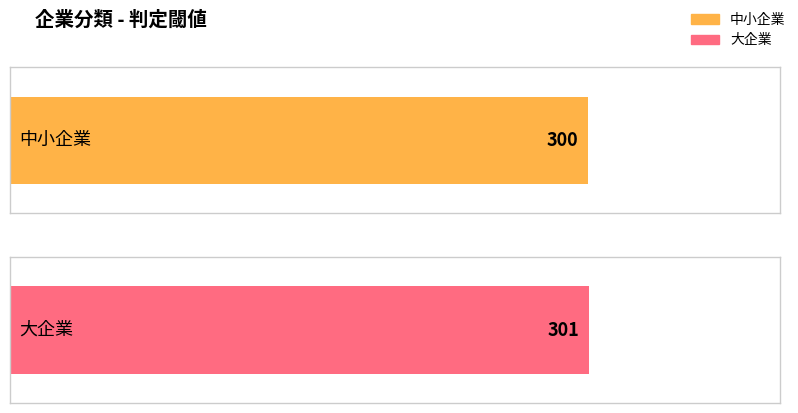

The chart shows a value of 300 at 中小企業. True or false?

True